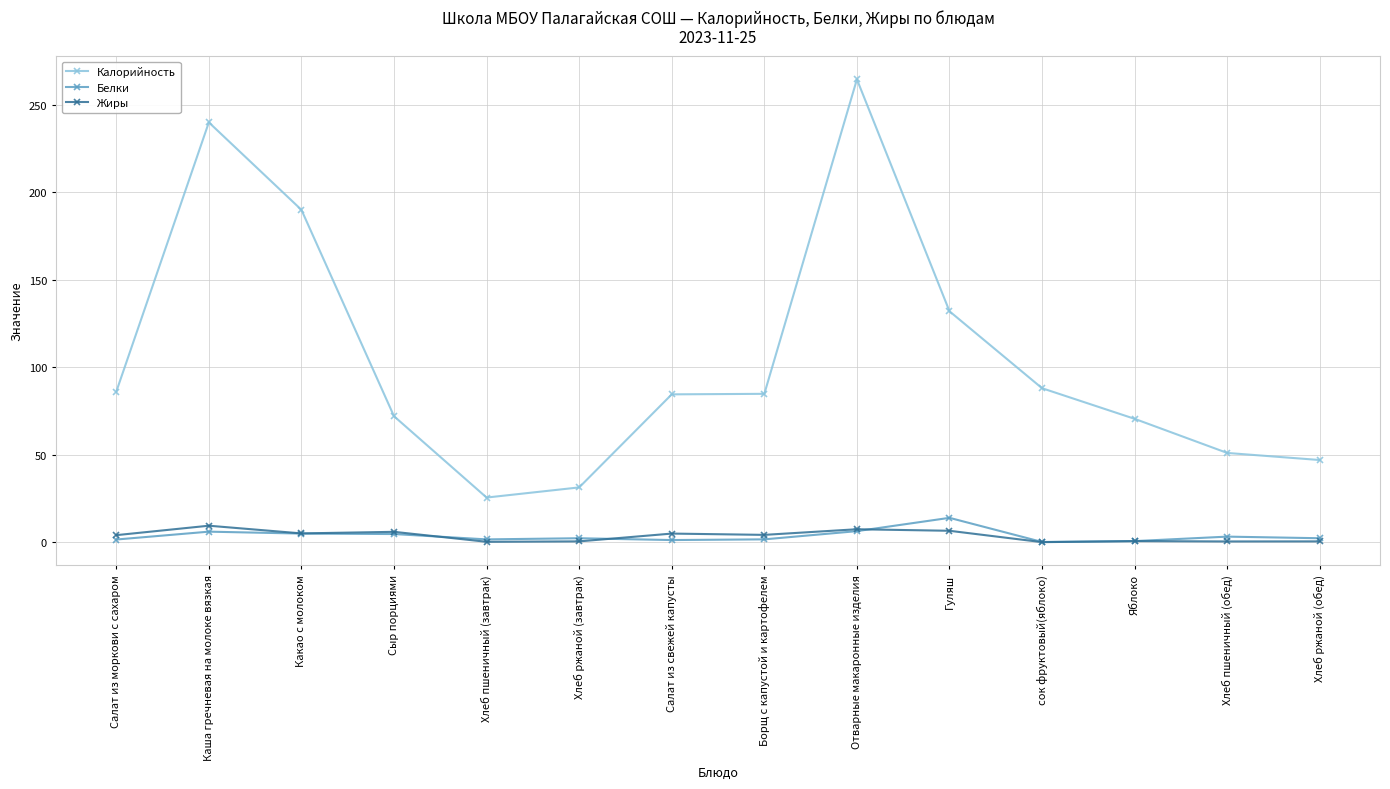

Where is Калорийность nearest to the value 145?

Гуляш